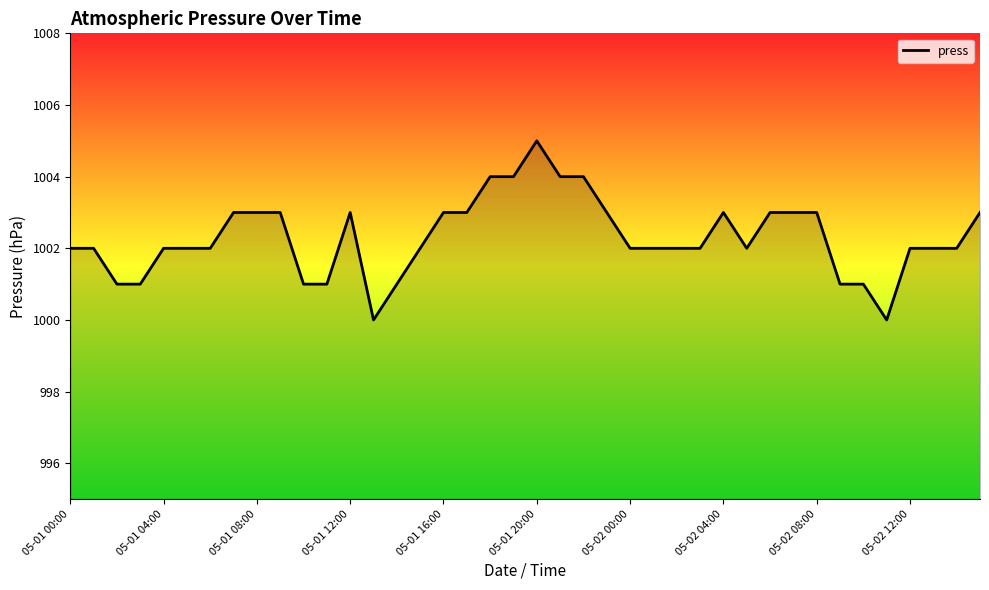

True or false: the data has more than 2 interior local peaks.

True